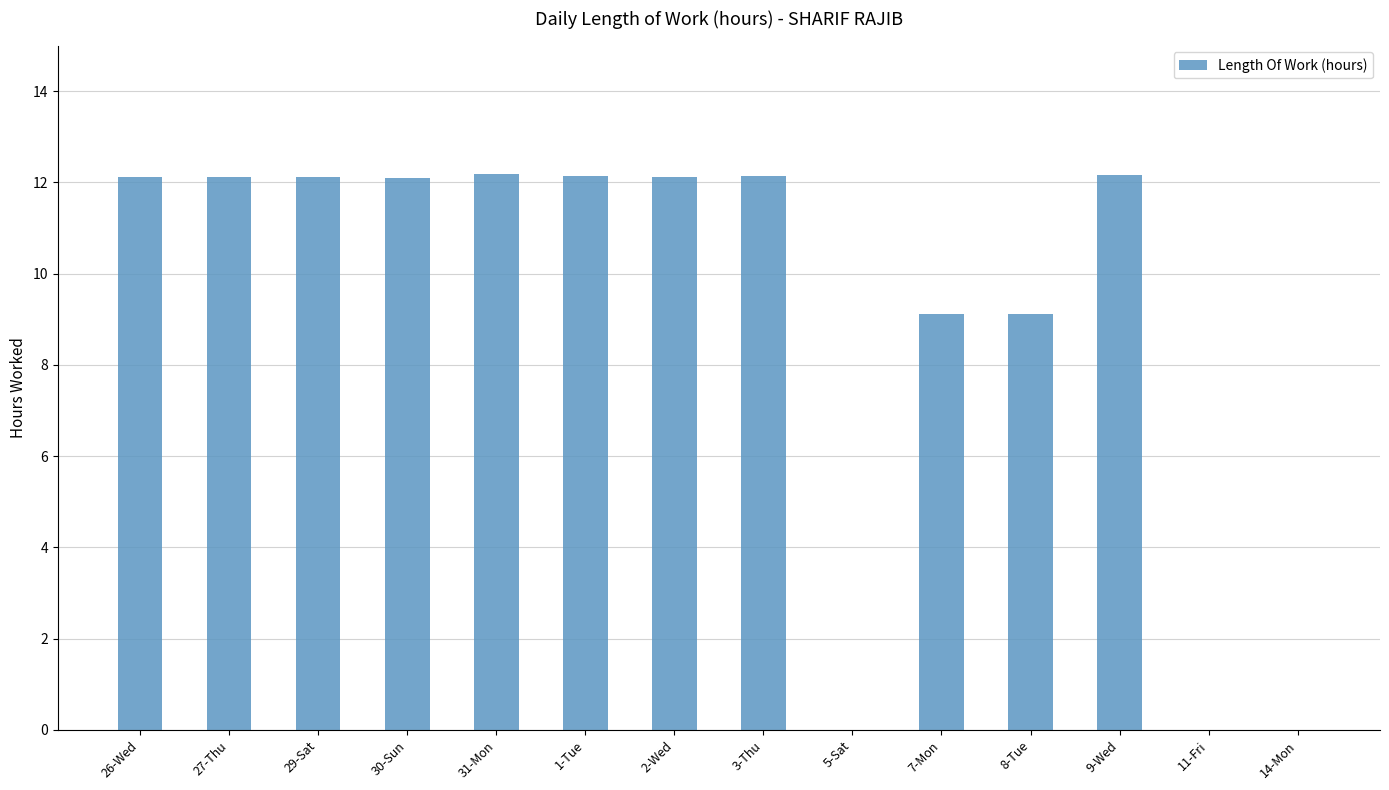

What is the greatest value displayed?

12.2